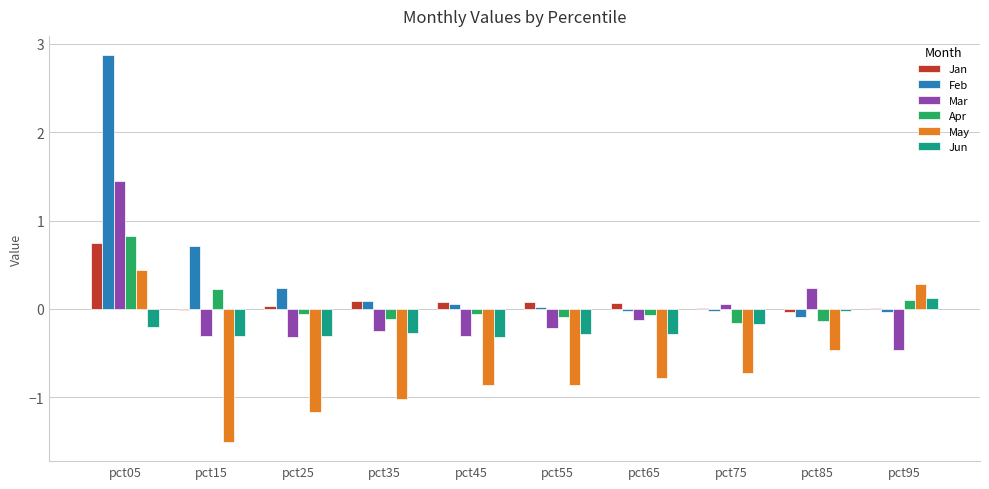

What is the maximum value for May?

0.4